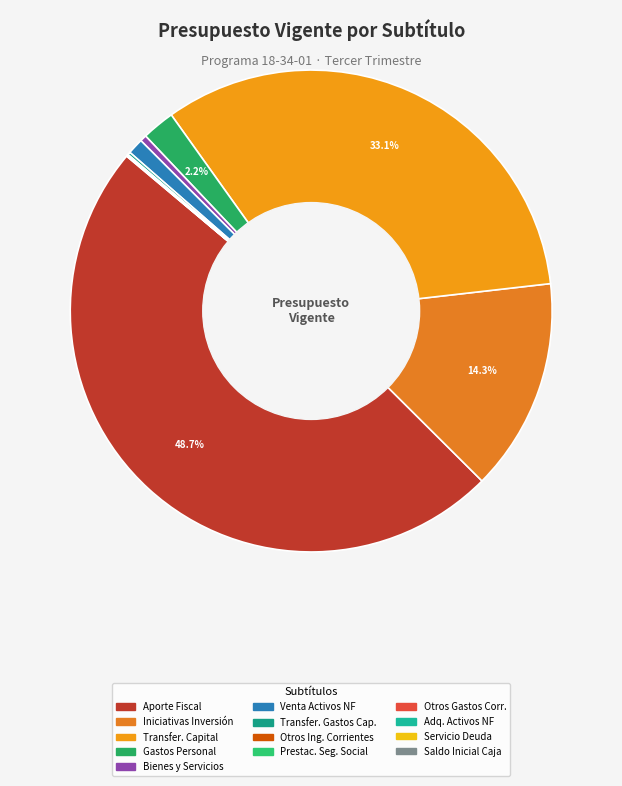

Which slice is the smallest?

OTROS GASTOS CORRIENTES